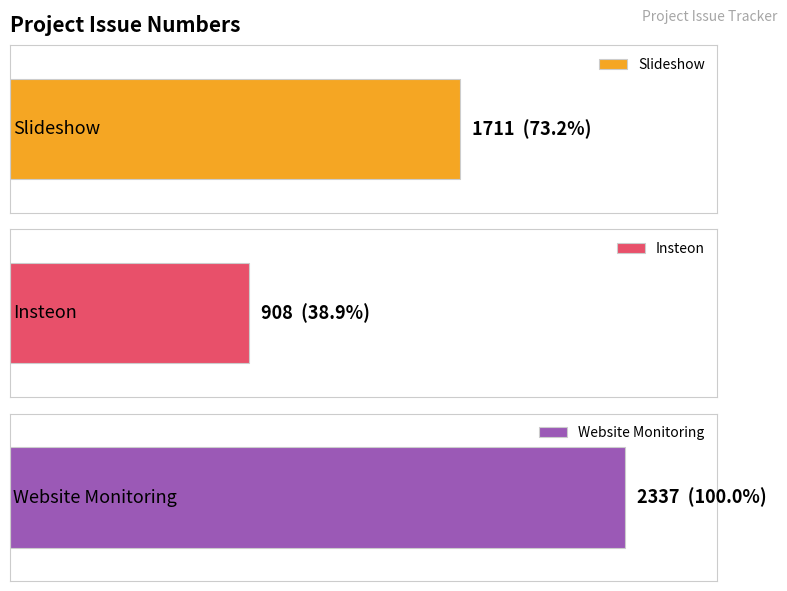

Approximately how many times larger is the value at Slideshow compared to Insteon?

1.9